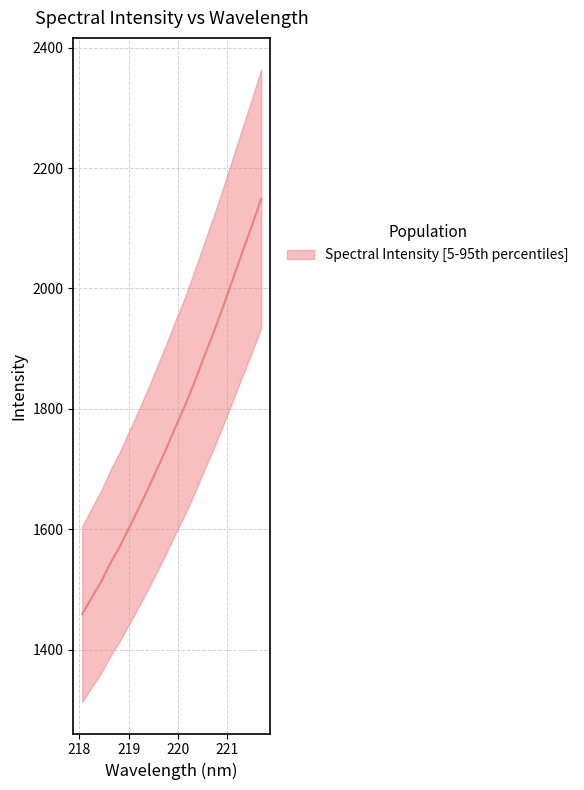

Reading left to right, extract all data points from this chart.

1459.1	1486.3	1512.5	1544.2	1571.6	1603.3	1634.9	1667.6	1702.1	1736.7	1773.6	1808.6	1847.9	1889.2	1929.2	1971.7	2015.9	2060.3	2103.8	2148.8